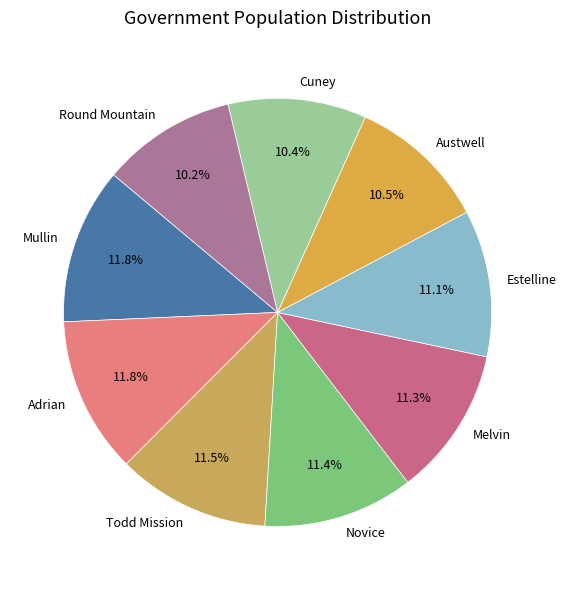

To the nearest percent, what is the average slice percentage?

11%